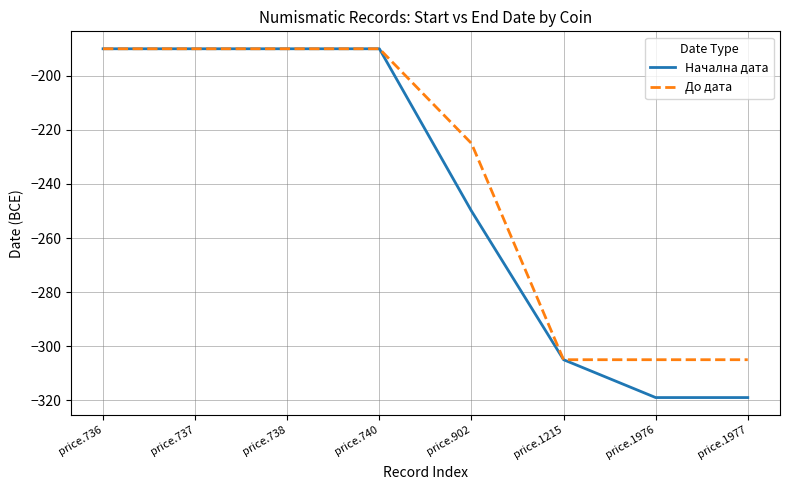

What is the difference between the highest and lowest values at price.1977?

14